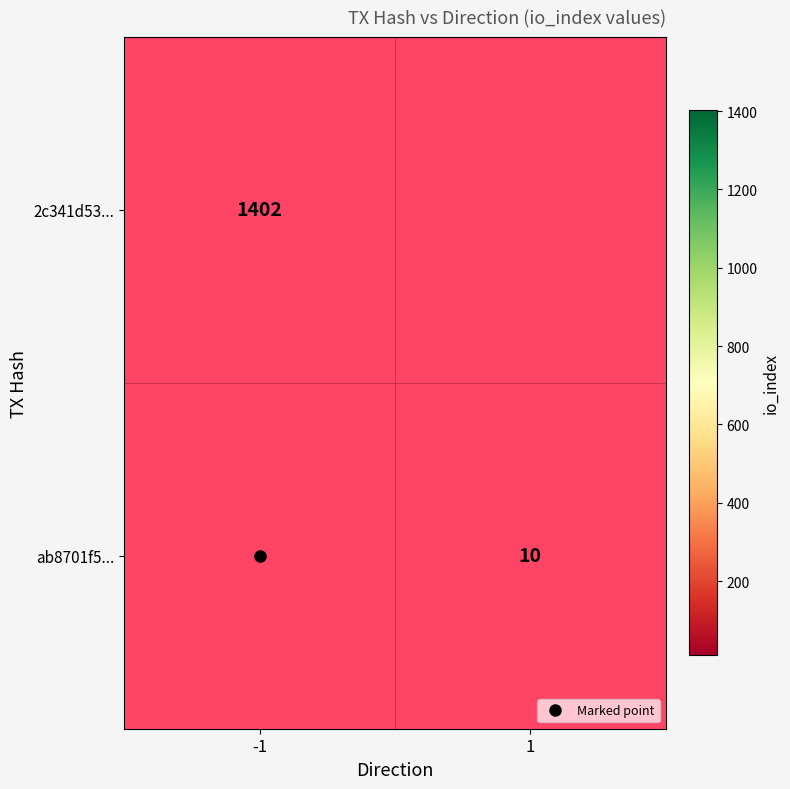

Which label corresponds to the largest value in the chart?

-1